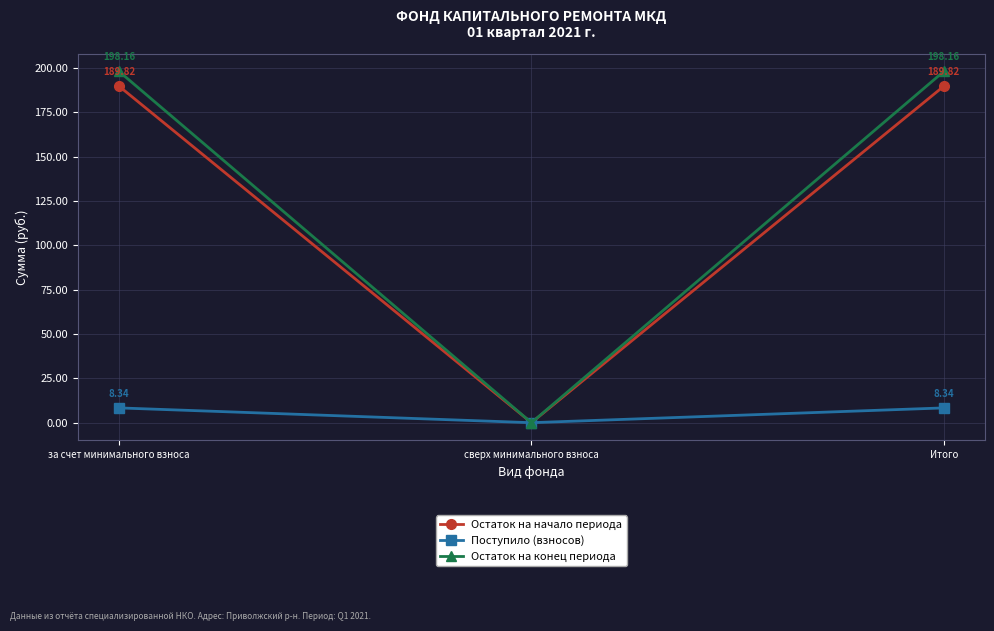

What is the spread (max minus min) of values at за счет минимального взноса?

189.8